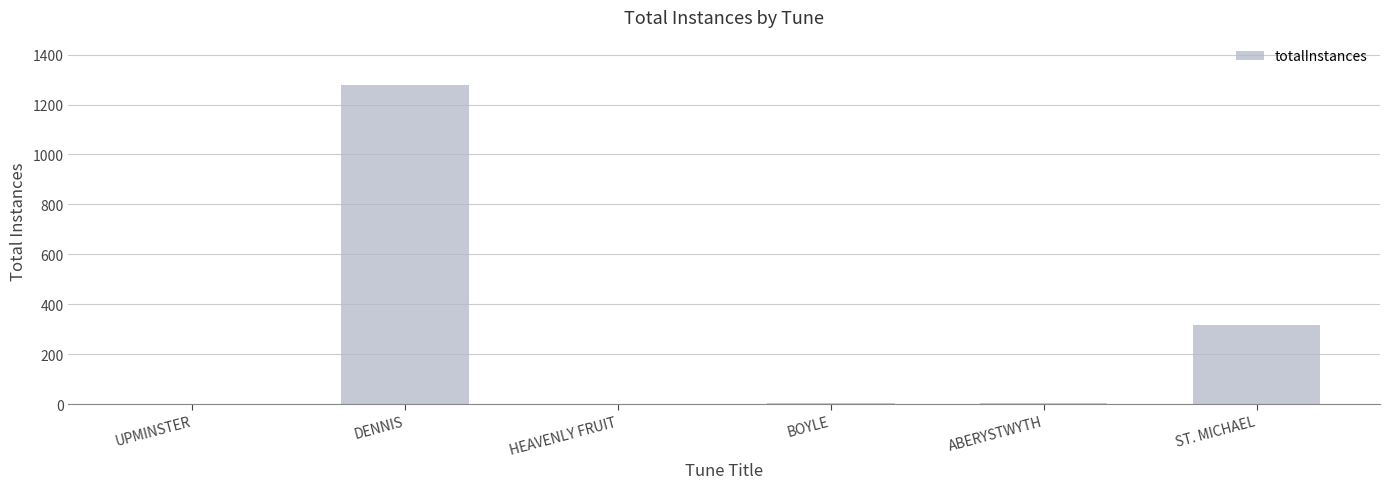

What is the sum of all values?

1605